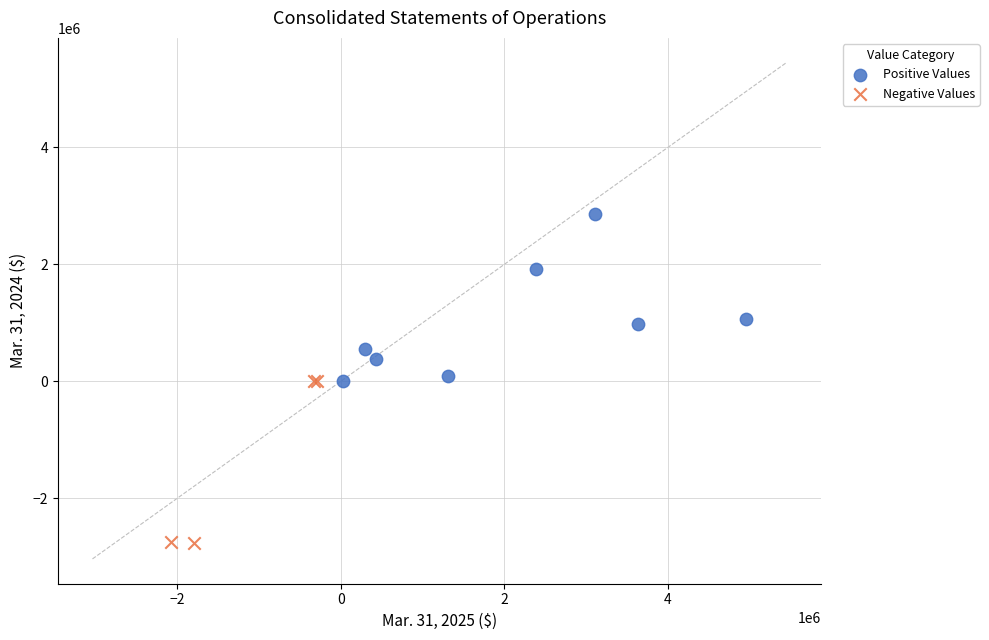

Which series contains the highest Y value?

Positive Values